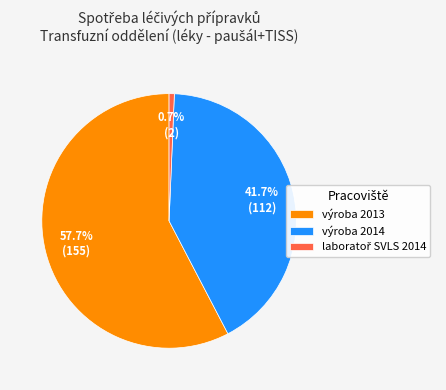

Between výroba 2013 and výroba 2014, which is larger?

výroba 2013